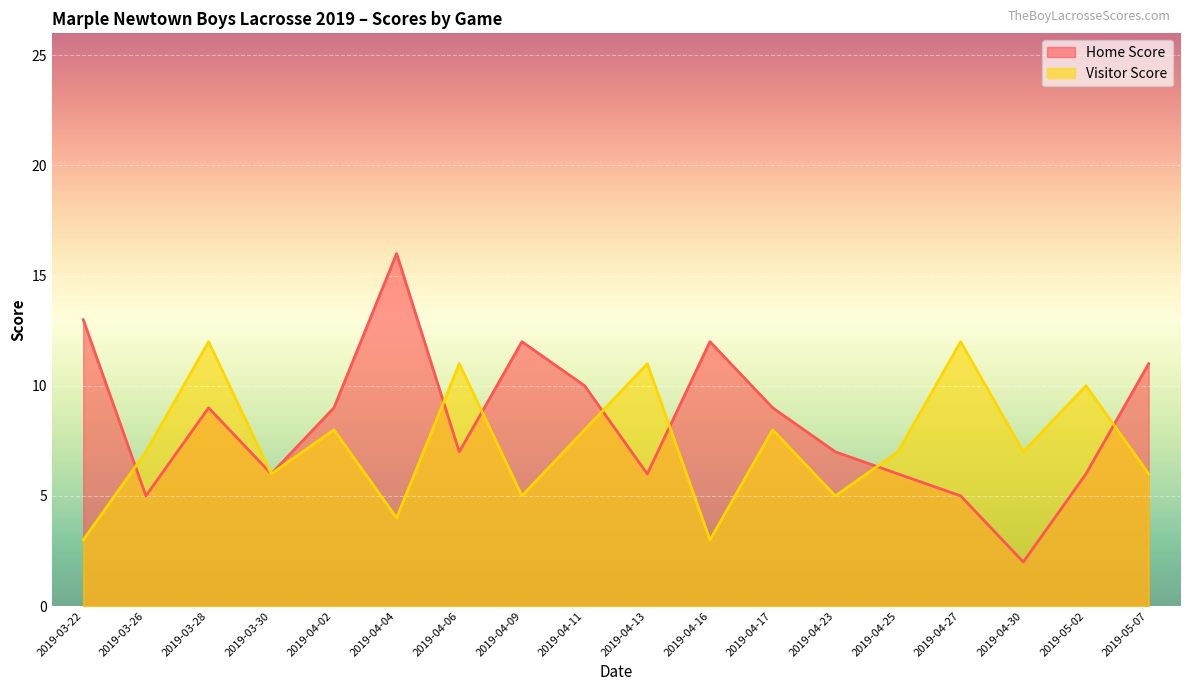

Reading left to right, what are all the values shown in this chart?

Home Score: 13	5	9	6	9	16	7	12	10	6	12	9	7	6	5	2	6	11
Visitor Score: 3	7	12	6	8	4	11	5	8	11	3	8	5	7	12	7	10	6